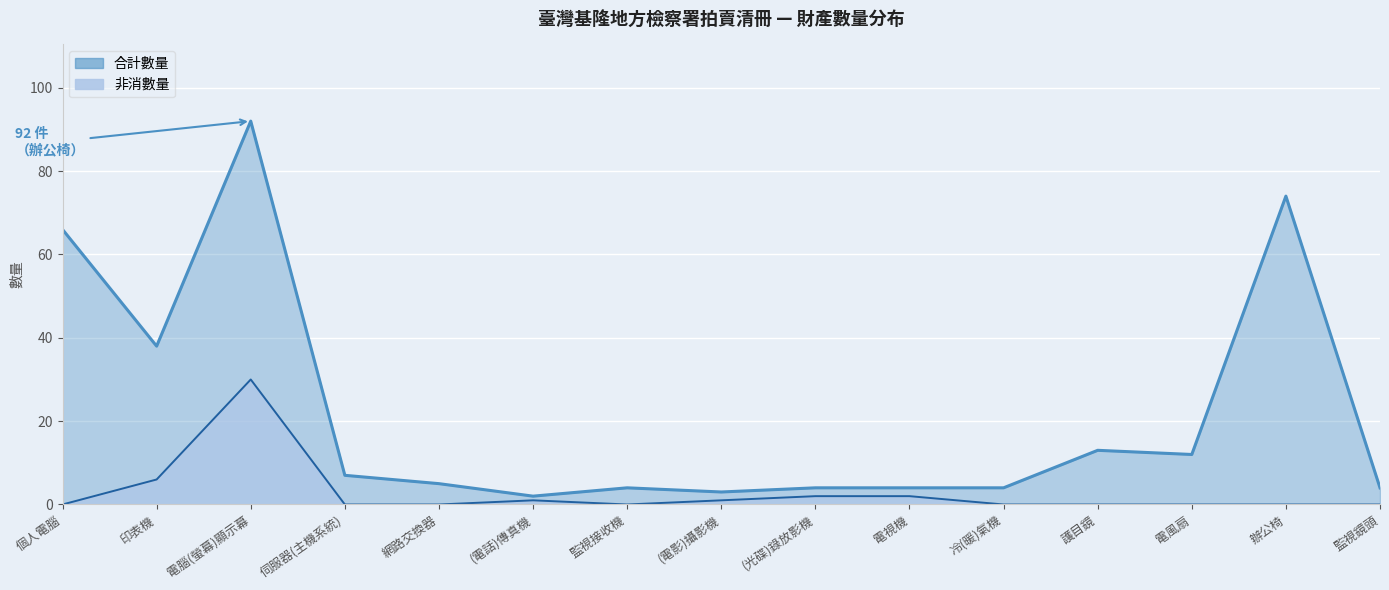

Is it true that 非消數量 equals 0 at 冷(暖)氣機?

True